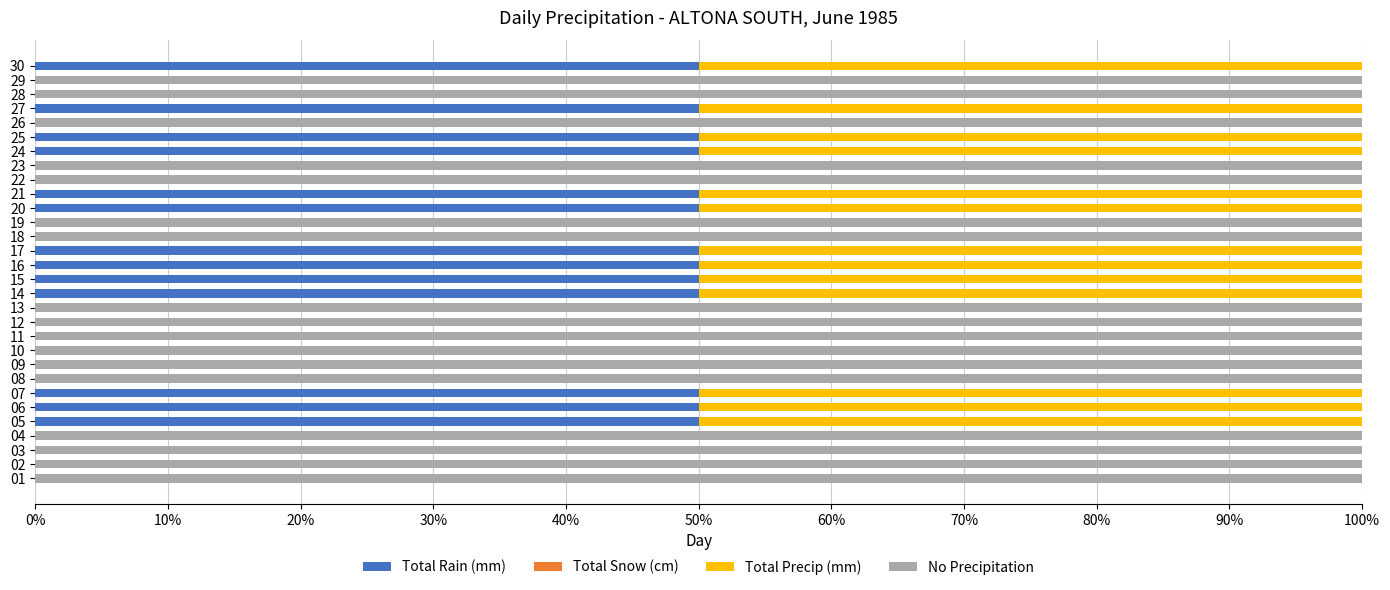

Which series has the largest total across all categories?

No Precipitation